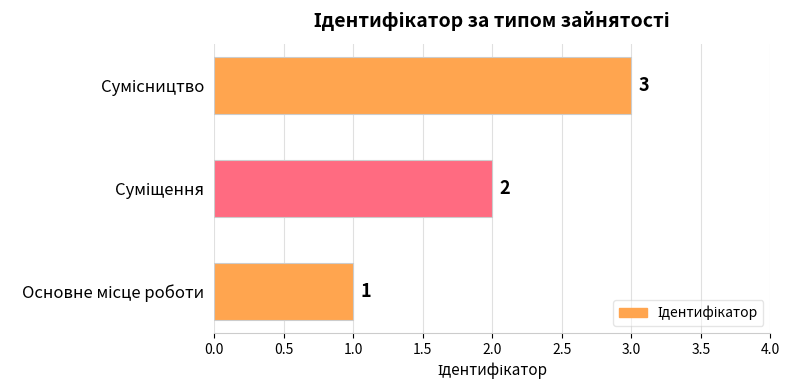

What is the maximum value shown in the chart?

3